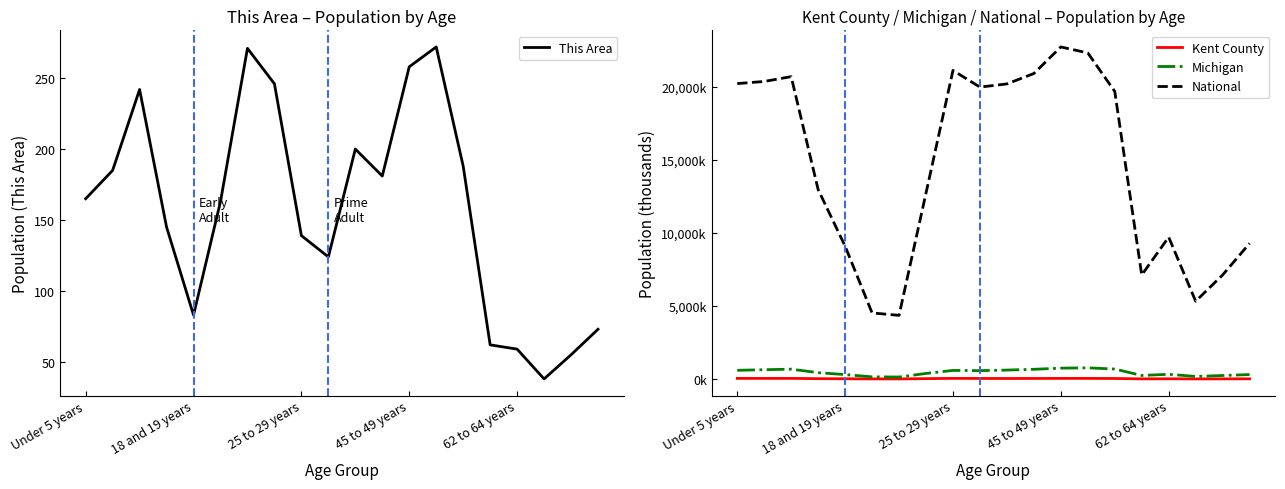

True or false: This Area has a value of 139 at 25 to 29 years.

True